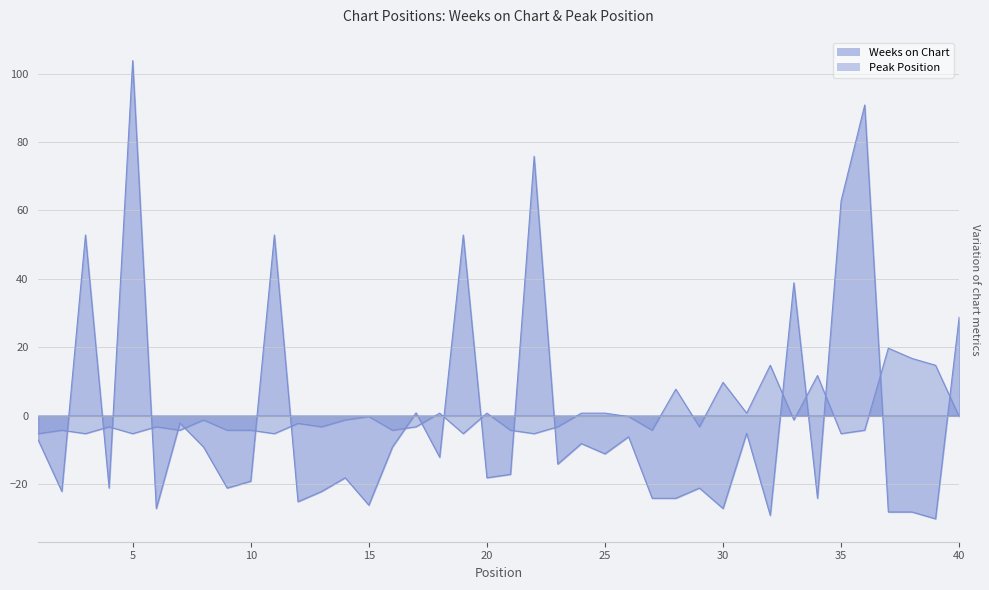

List the labels in order of Peak Position value, largest first.

37, 38, 32, 39, 34, 30, 28, 18, 20, 24, 25, 31, 15, 26, 40, 8, 14, 33, 12, 4, 6, 13, 17, 23, 29, 2, 7, 9, 10, 16, 21, 27, 36, 1, 3, 5, 11, 19, 22, 35